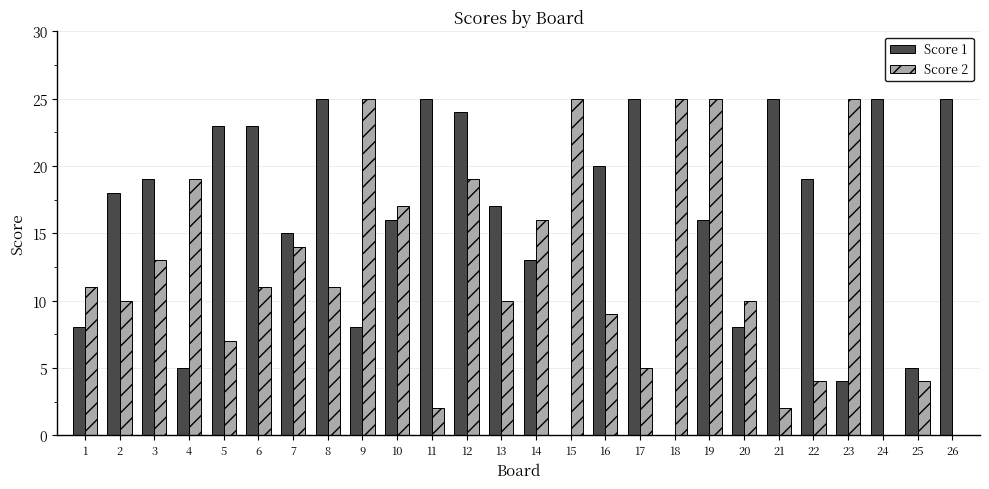

What is the sum of the Score 2 values at 24 and 19?

25